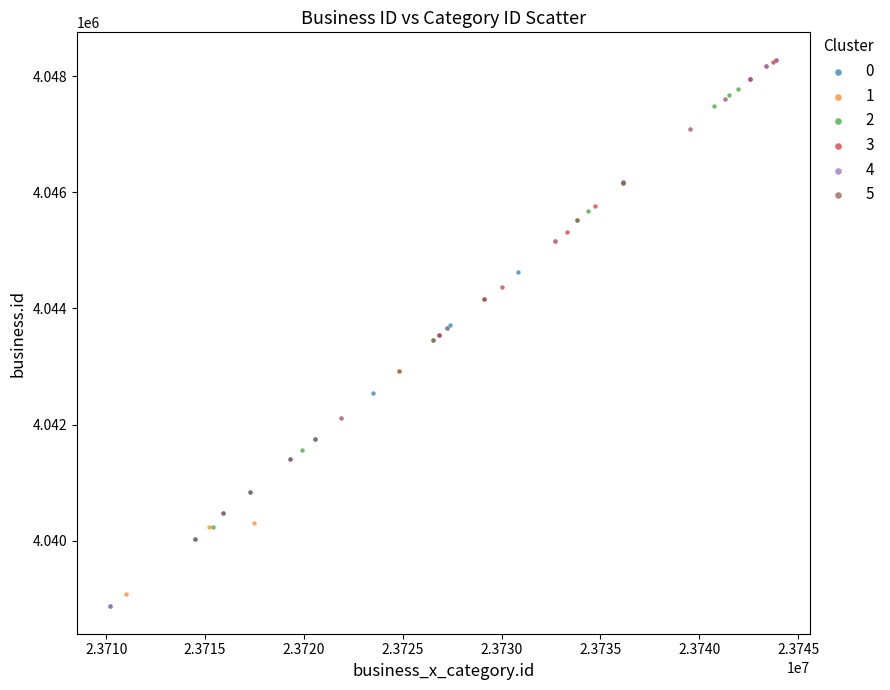

Which series has the widest spread of Y values?

4